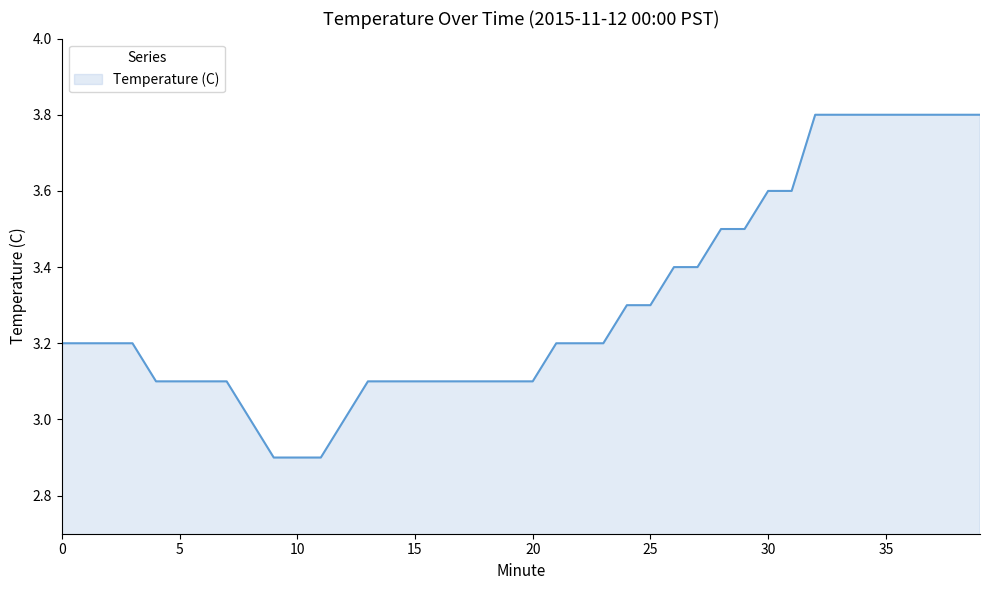

What is the minimum value shown in the chart?

2.9